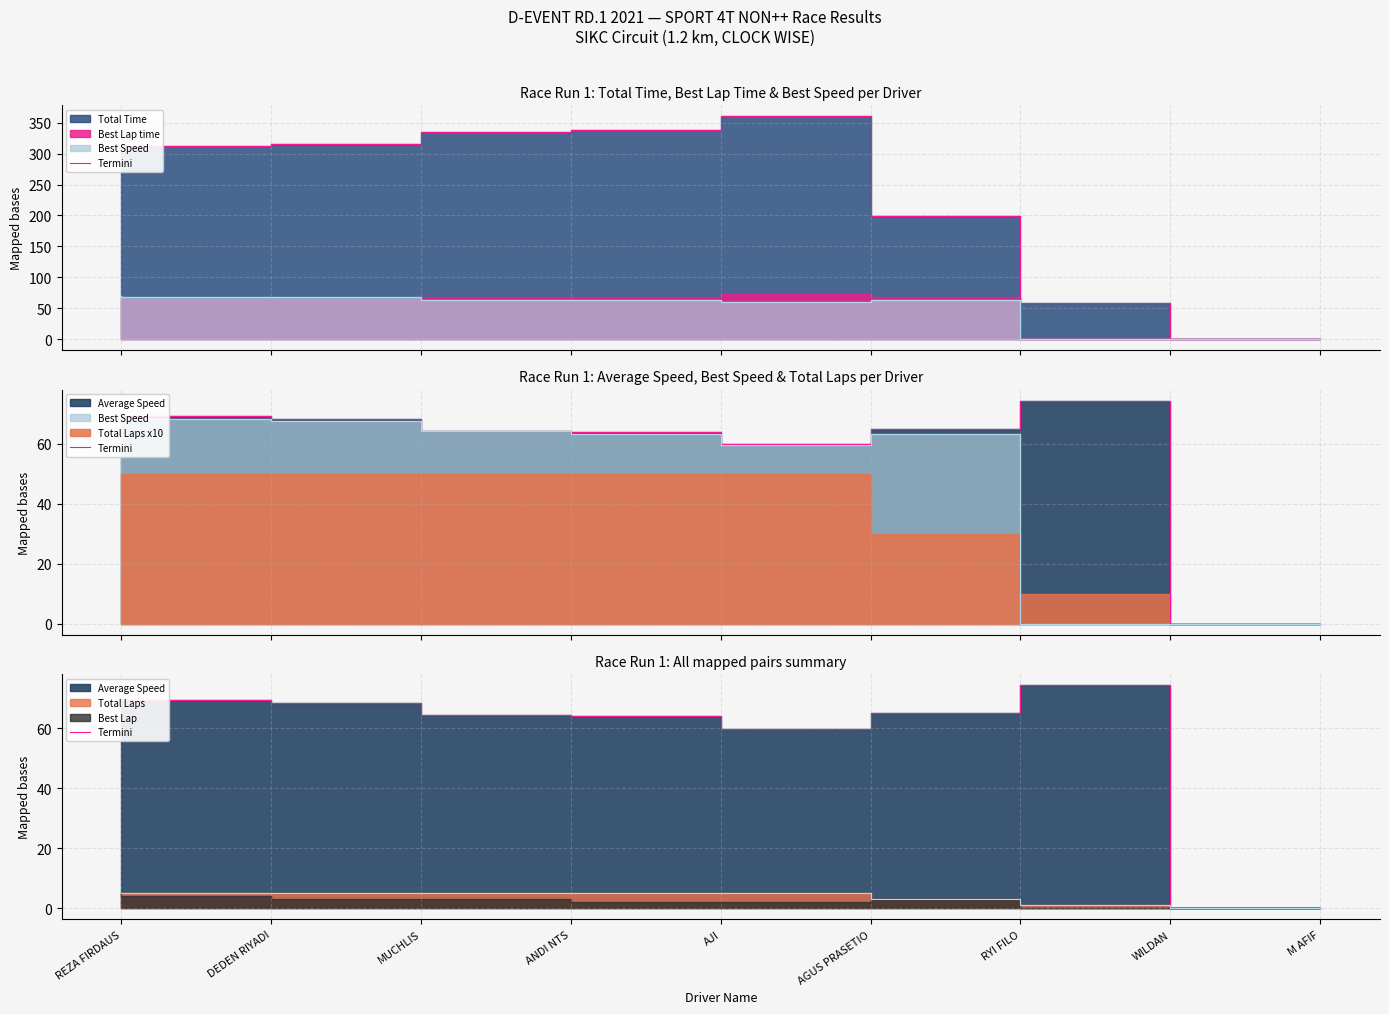

What is the sum of all values?

535.1